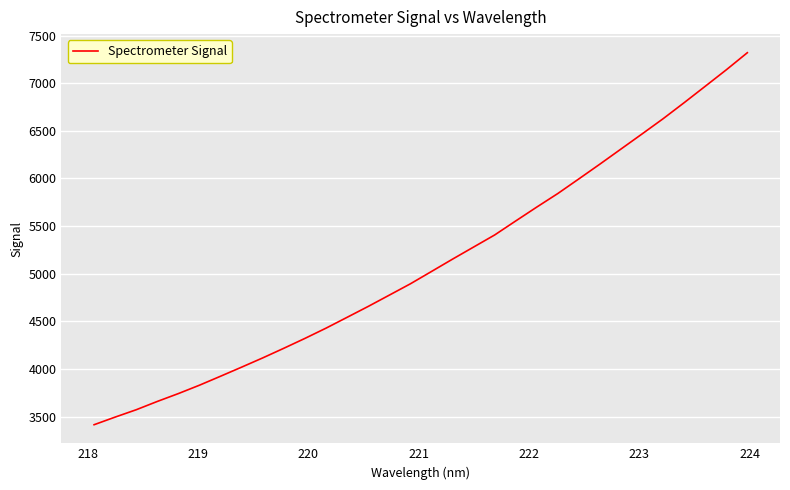

What is the smallest value displayed?

3413.7